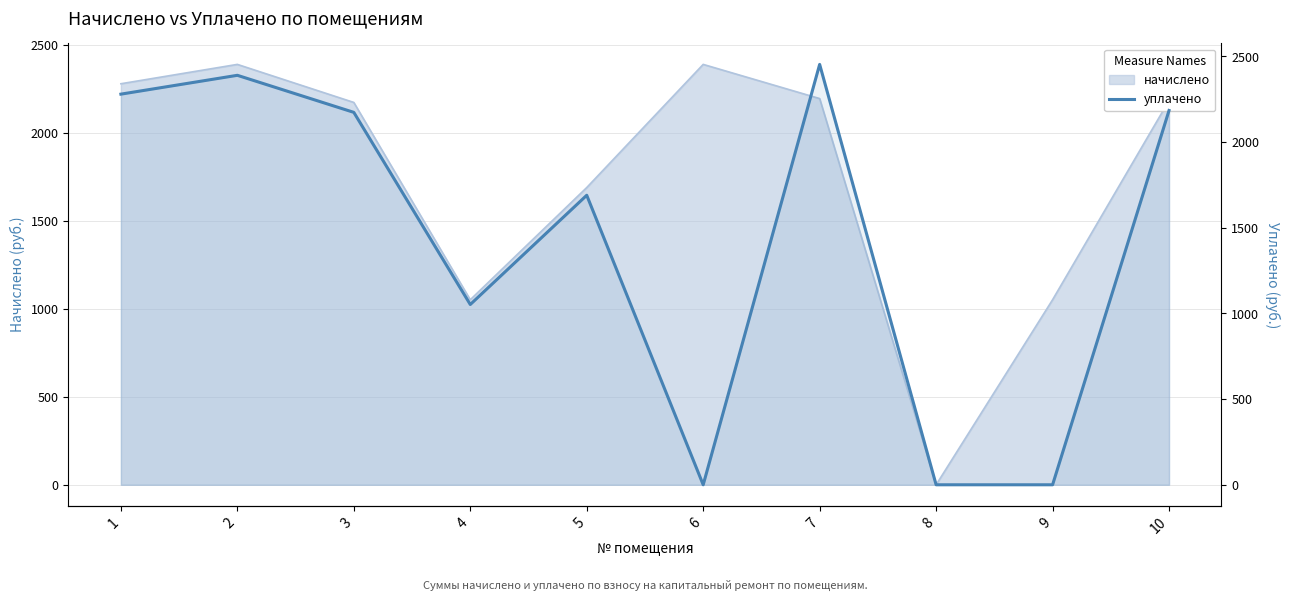

The value at 8 is -1695.2. True or false?

False